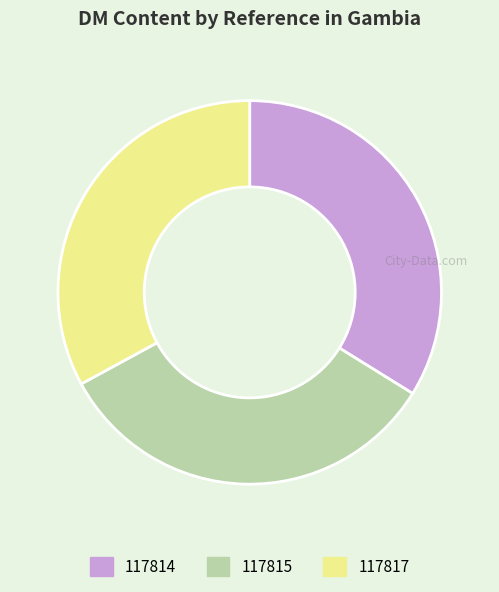

Combined, do 117814 and 117817 account for over 50%?

Yes